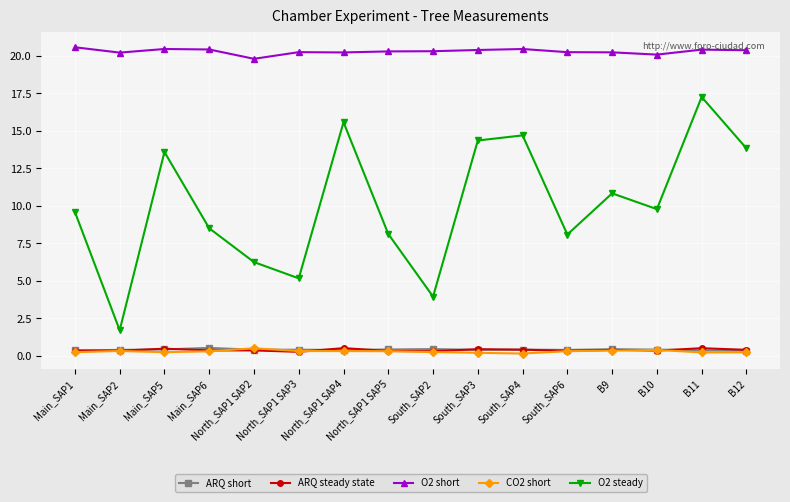

True or false: O2 steady has more than 2 points higher than both neighbors.

True